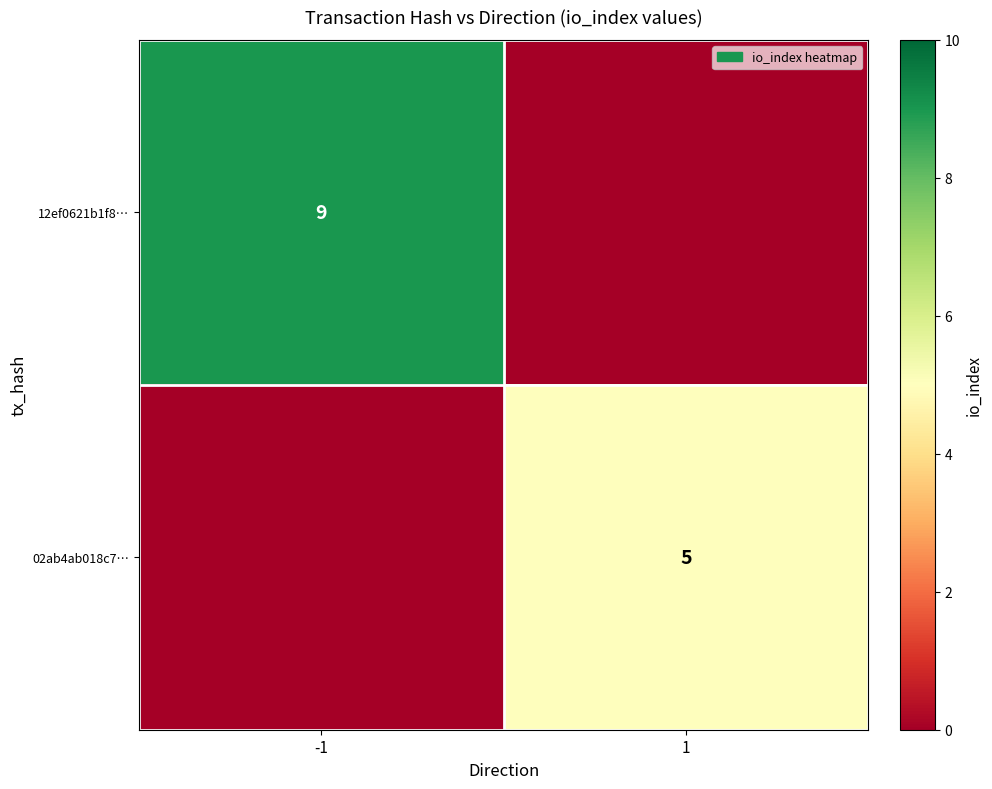

Is it true that 12ef0621b1f8… equals 9 at -1?

True